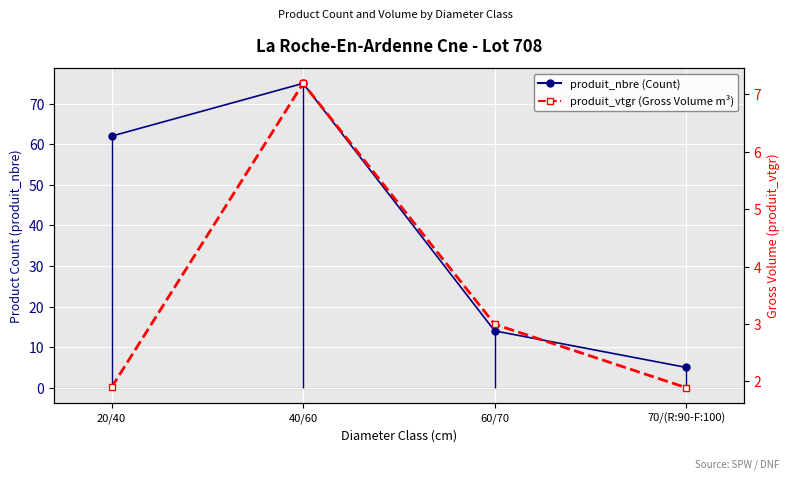

Reading right to left, what are all the values shown in this chart?

produit_nbre: 5.0	14.0	75.0	62.0
produit_vtgr: 1.9	3.0	7.2	1.9